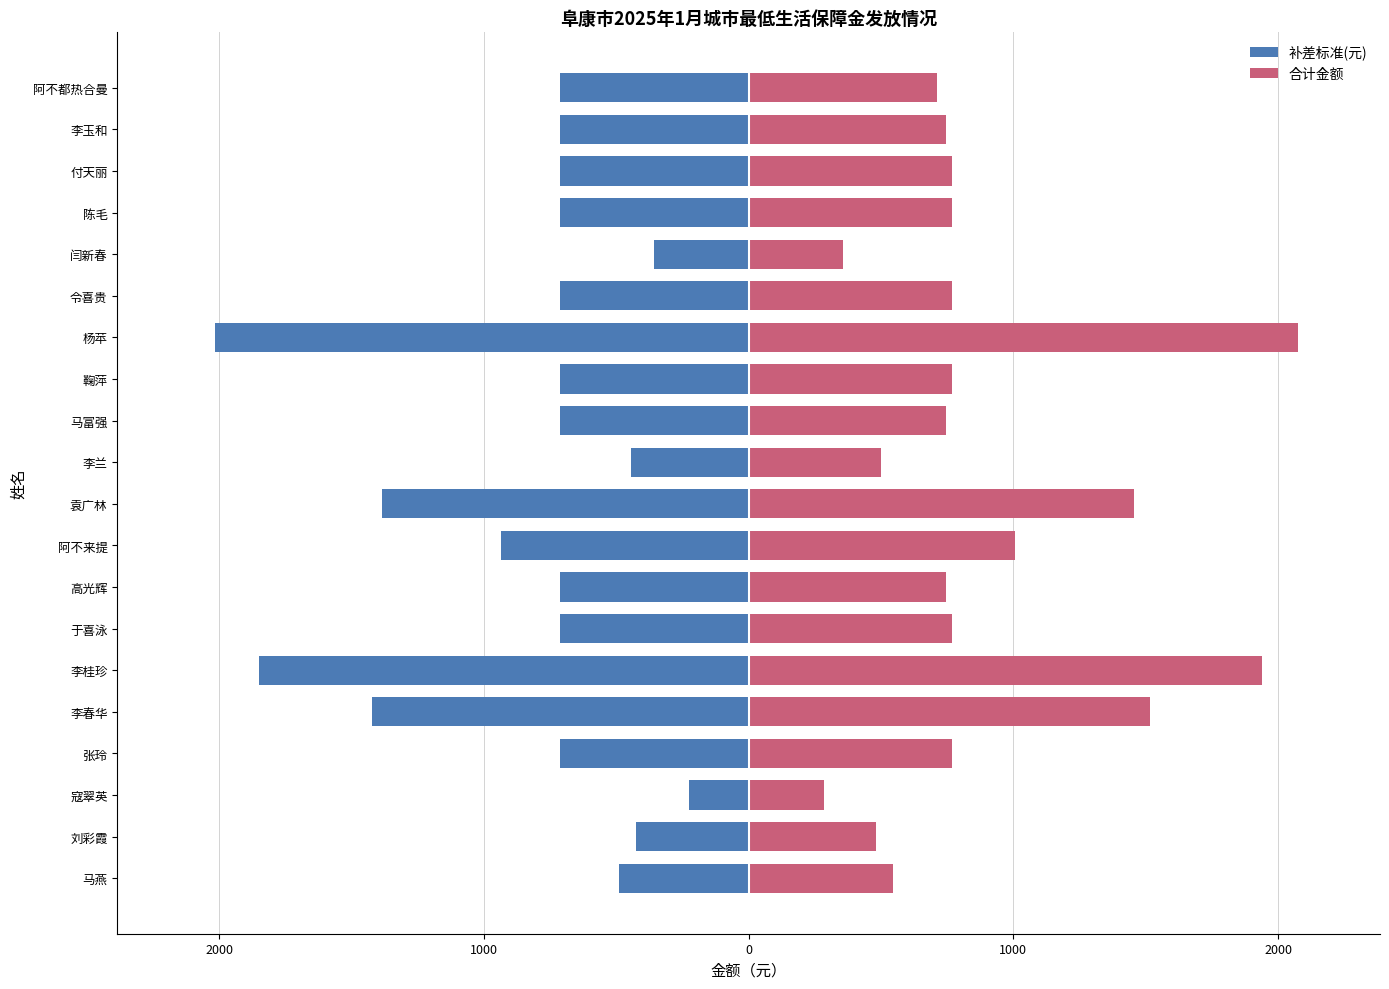

The 补差标准(元) series shows -1231 at 付天丽. True or false?

False